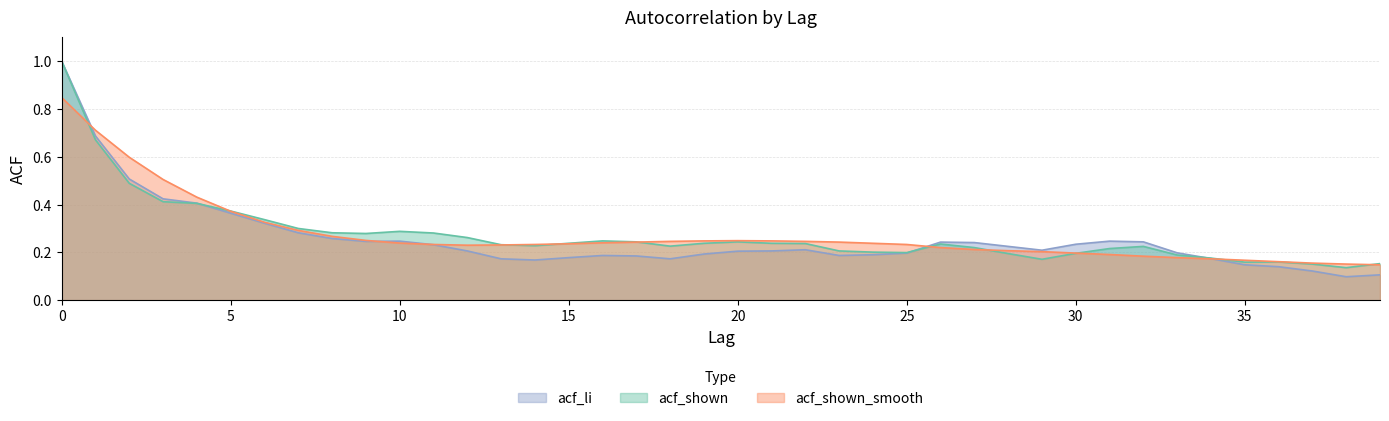

At which label is acf_shown_smooth closest to 0?

39